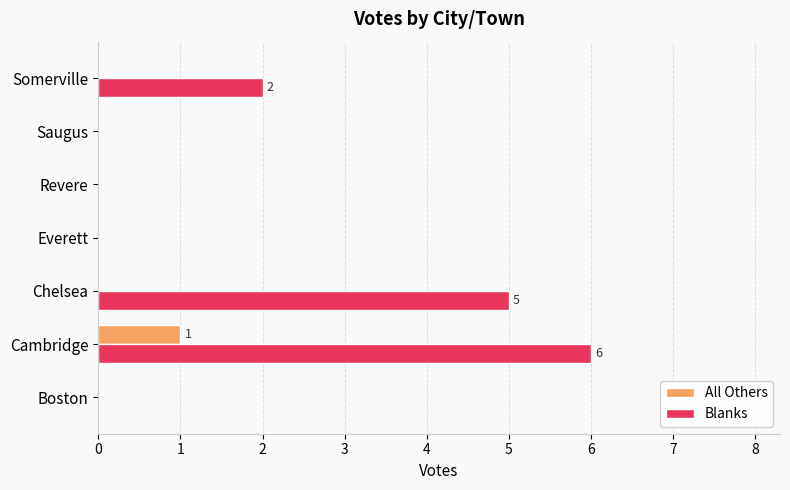

What is the sum of all Blanks values?

13